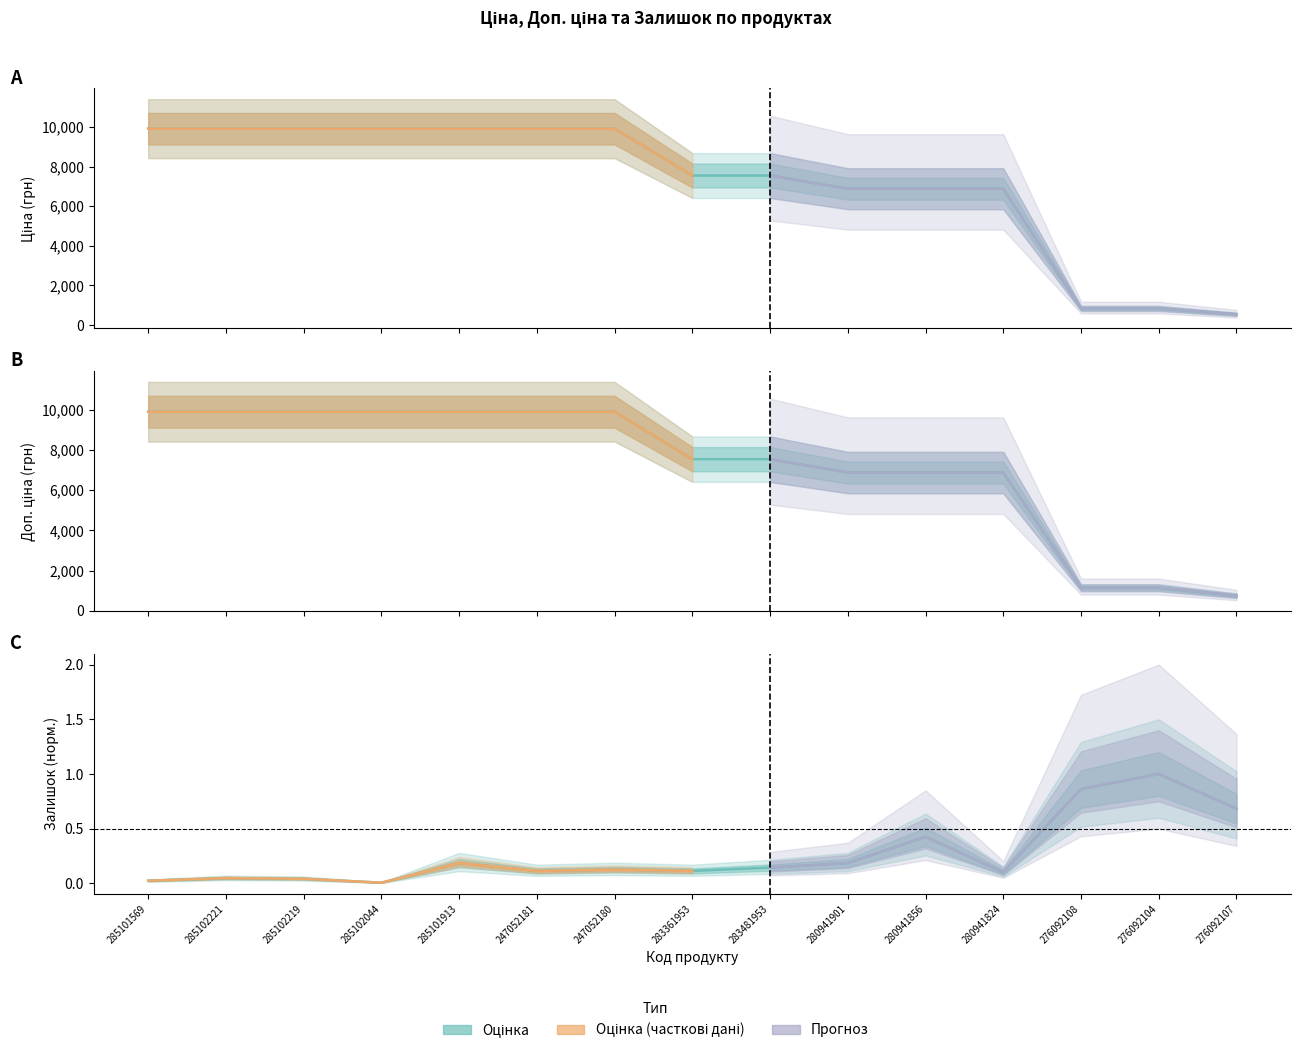

What is the difference between the highest and lowest values at 285102221?

9908.4